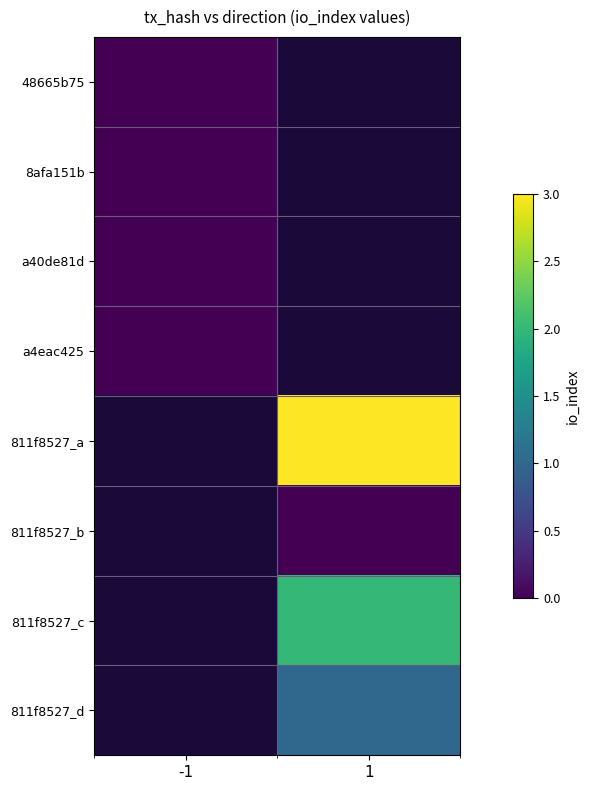

Which category has the lowest value across all series?

-1